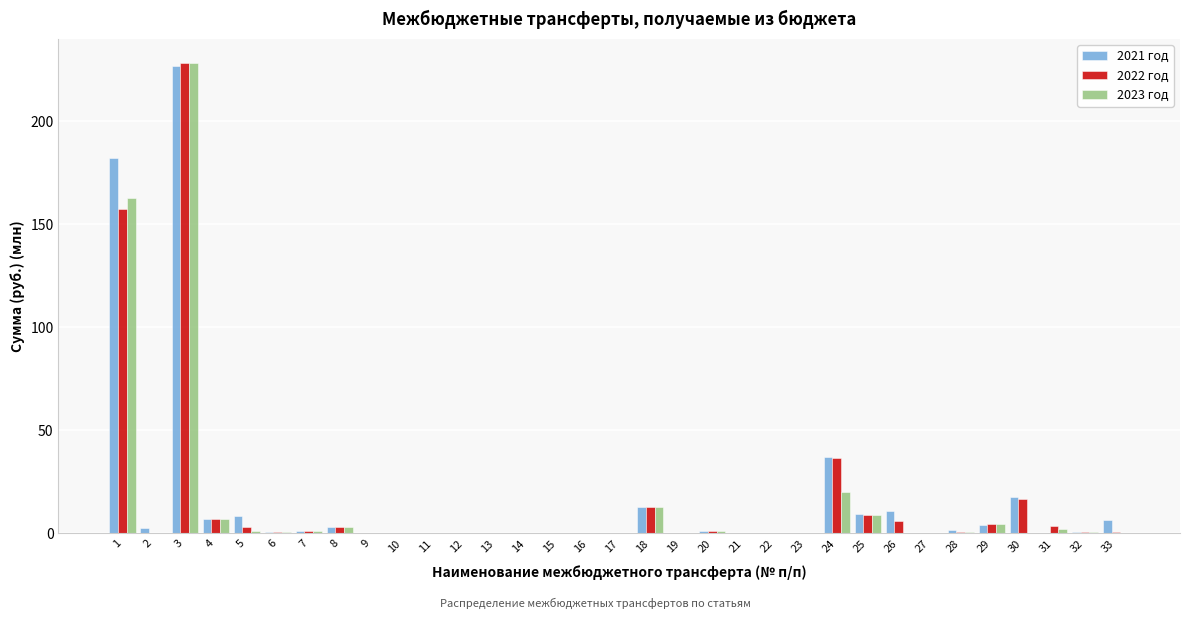

The 2022 год series shows 0.5 at 32. True or false?

True